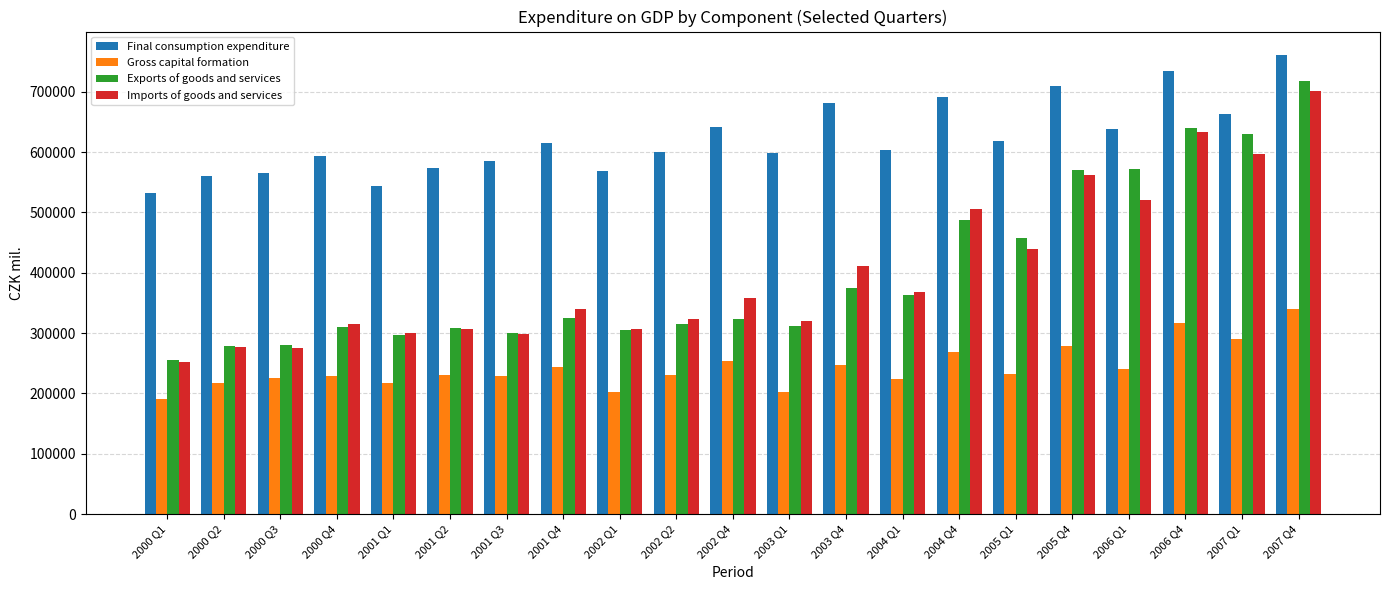

What is the sum of all Gross capital formation values?

5109369